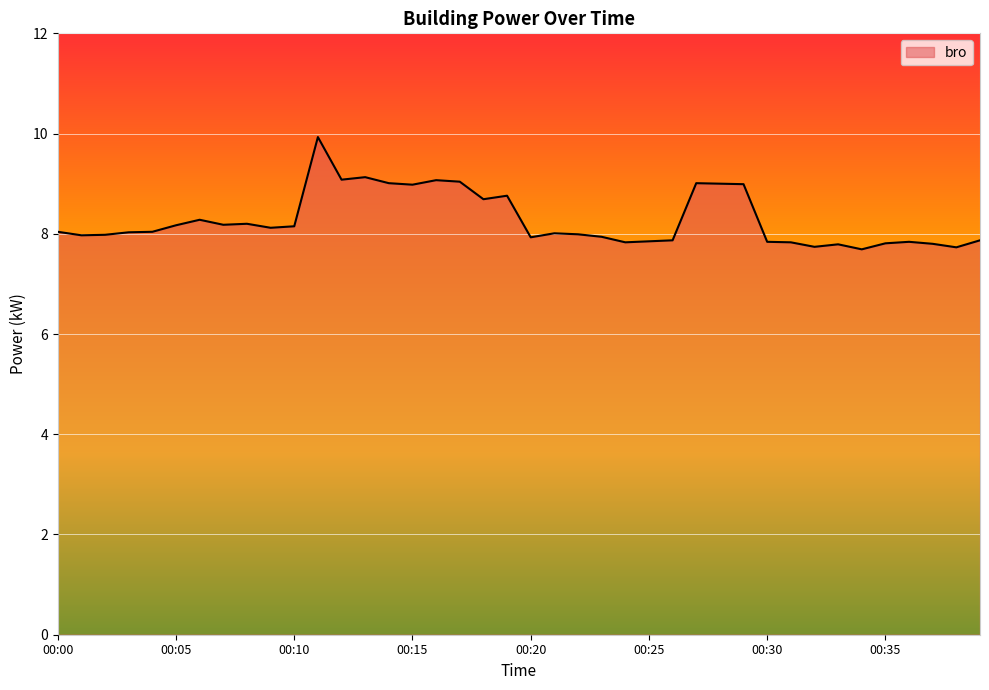

What is the smallest value displayed?

7.7